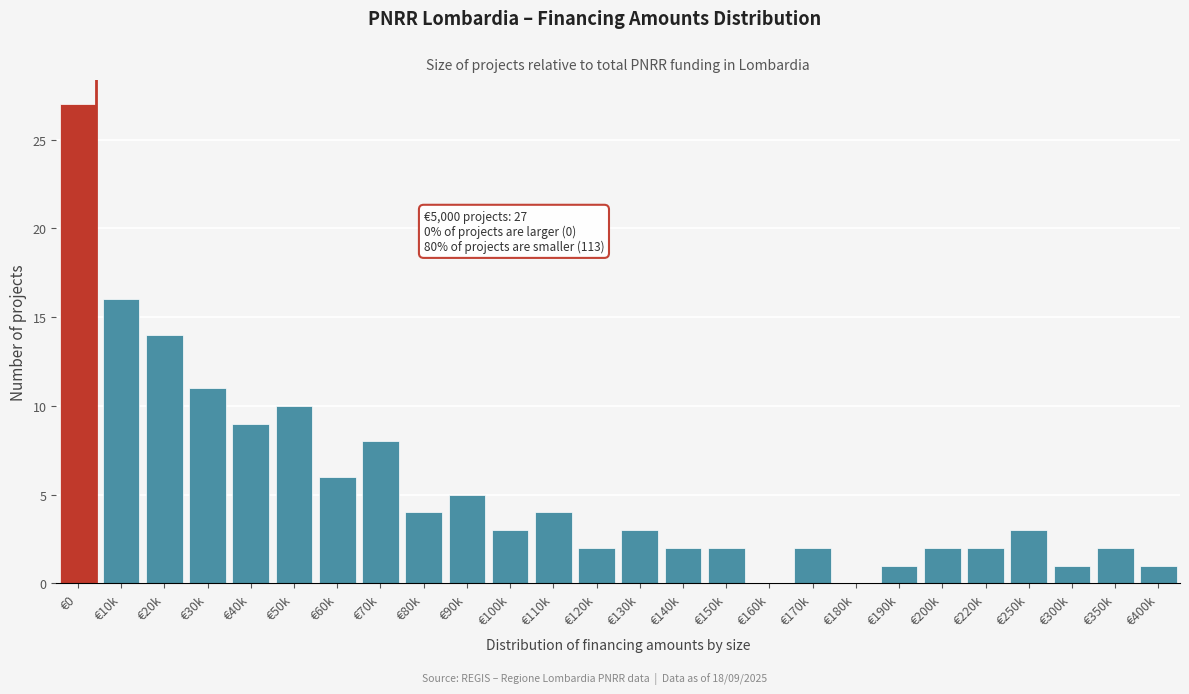

Reading right to left, what are all the values shown in this chart?

€400k=1	€350k=2	€300k=1	€250k=3	€220k=2	€200k=2	€190k=1	€180k=0	€170k=2	€160k=0	€150k=2	€140k=2	€130k=3	€120k=2	€110k=4	€100k=3	€90k=5	€80k=4	€70k=8	€60k=6	€50k=10	€40k=9	€30k=11	€20k=14	€10k=16	€0=27